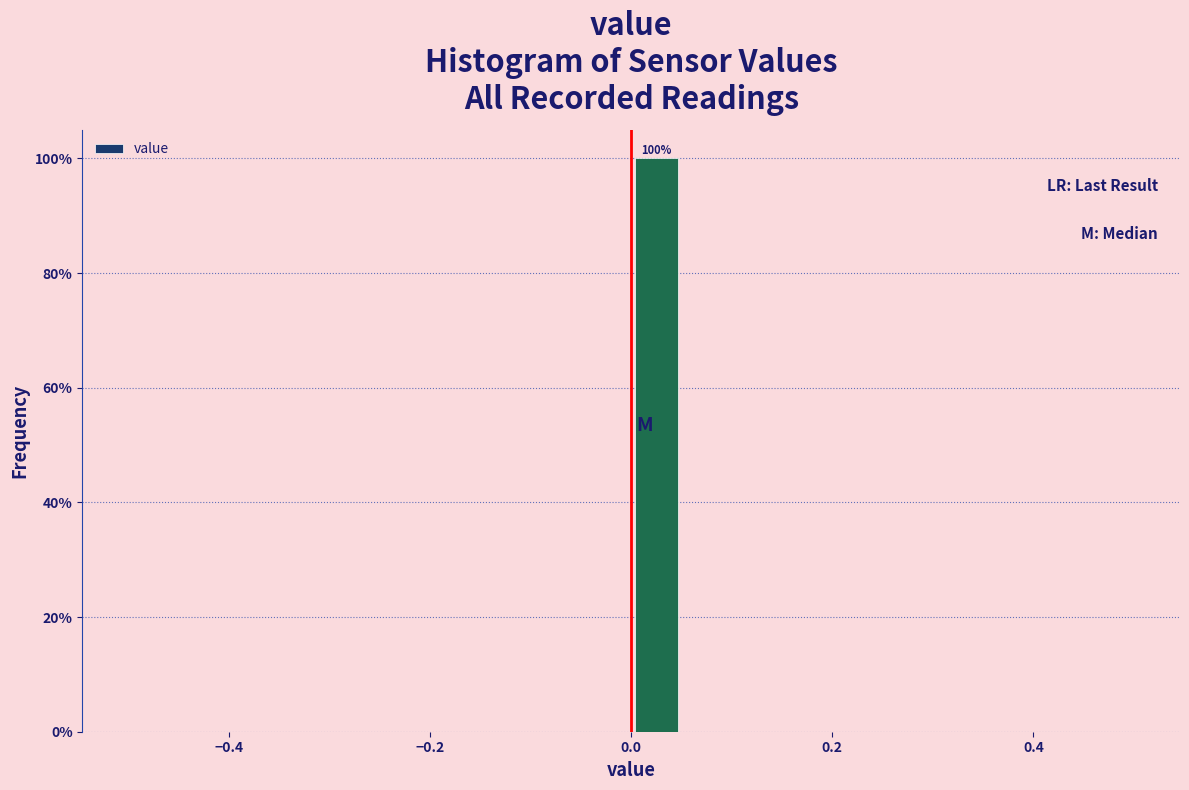

Around what value on the x-axis is the tallest bar? Give the approximate position of its centre, as read against the axis.

0.02